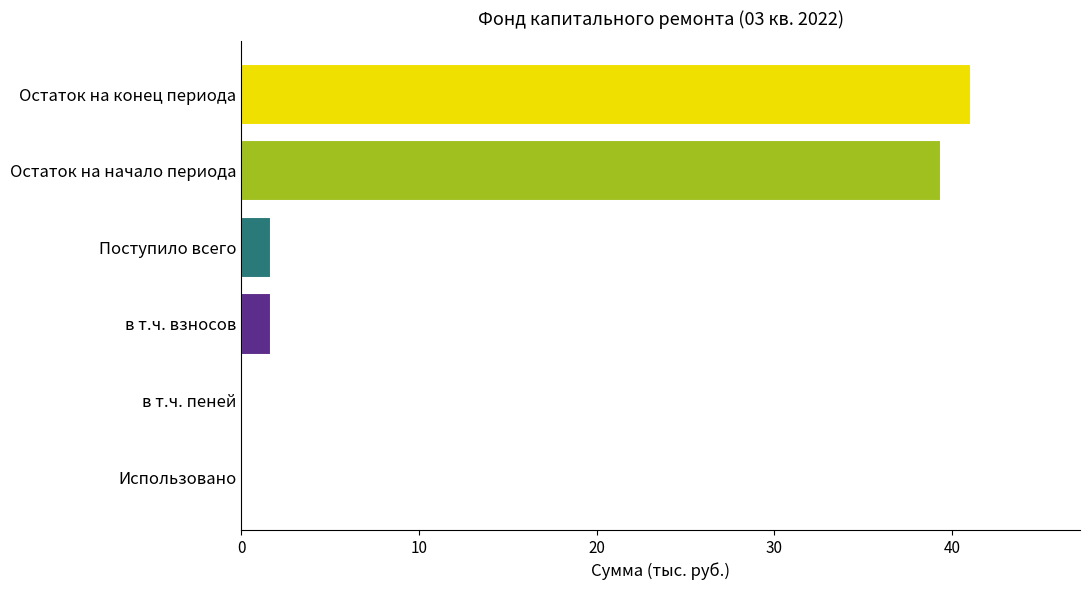

What is the sum of all values?

83.8